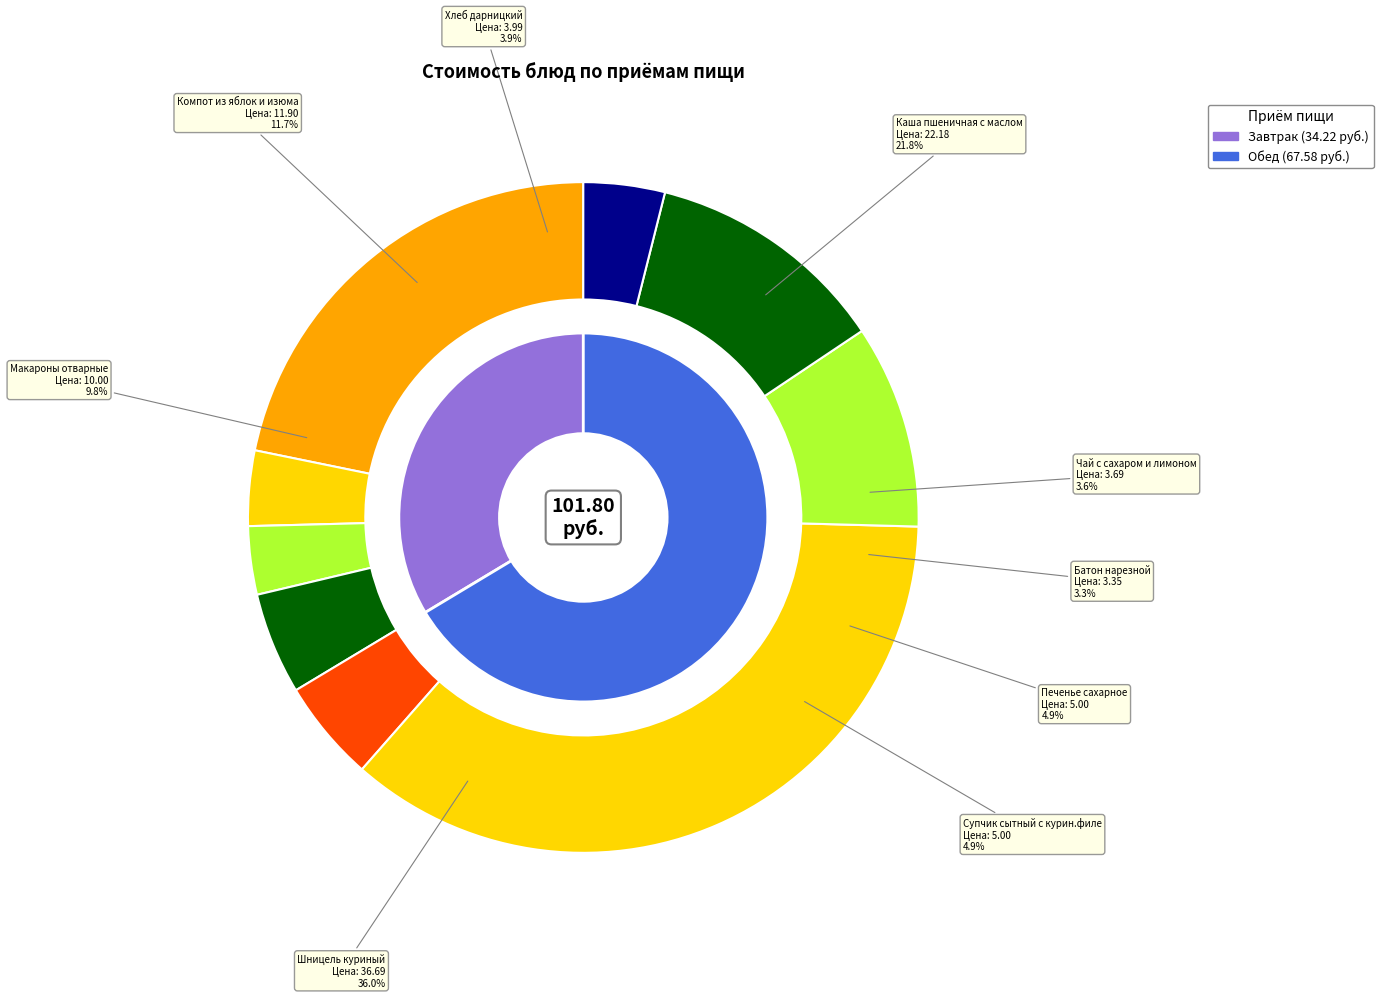

Is it true that Каша пшеничная с маслом is 22% of the pie?

True